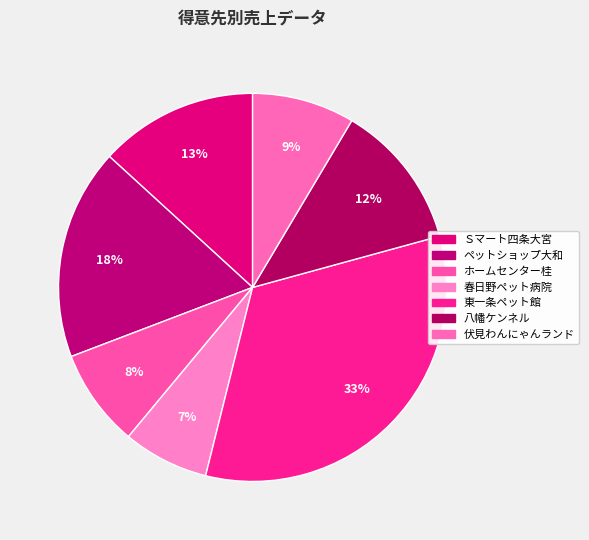

What percentage is the Ｓマート四条大宮 slice, to the nearest percent?

13%